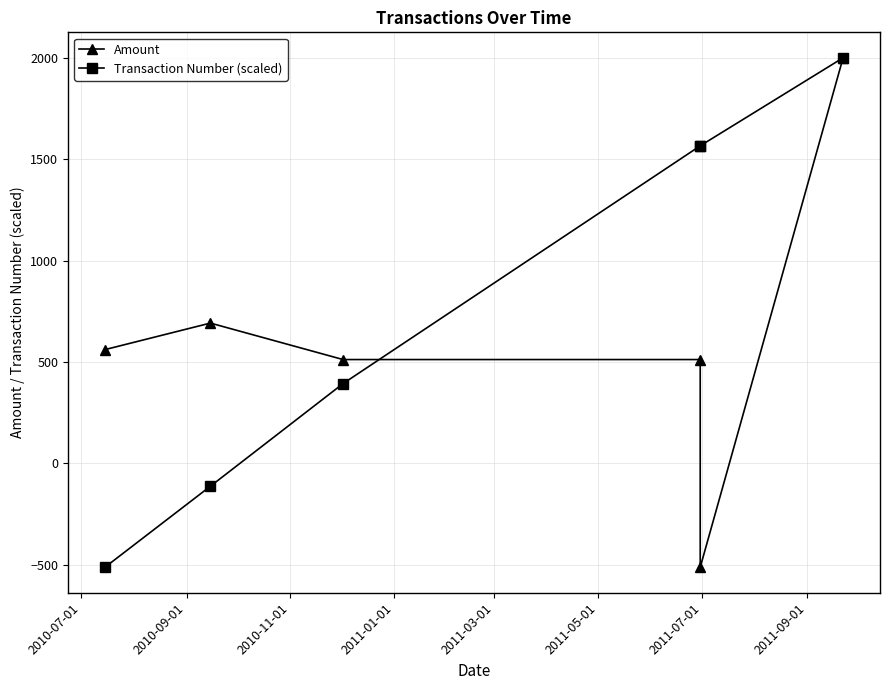

Which has a higher value, 2010-07-01 or 2011-05-01?

2011-05-01